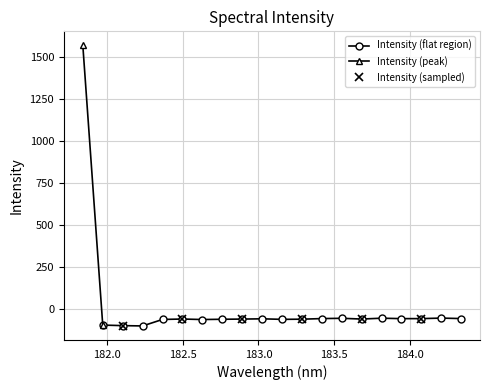

What is the label of the 13th point from the right?

182.7613026778